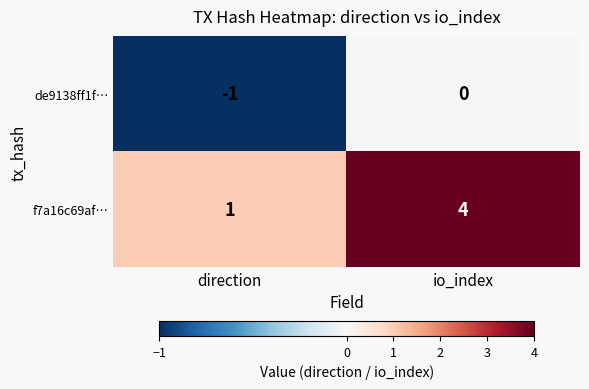

What is the minimum value shown in the chart?

-1